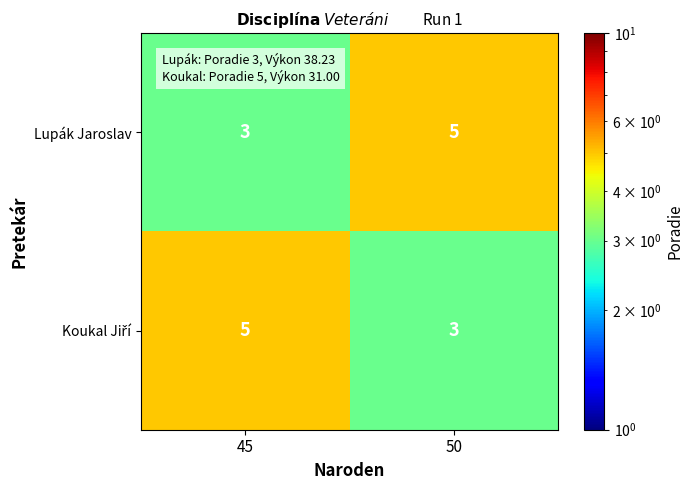

How many distinct data groups are displayed?

2